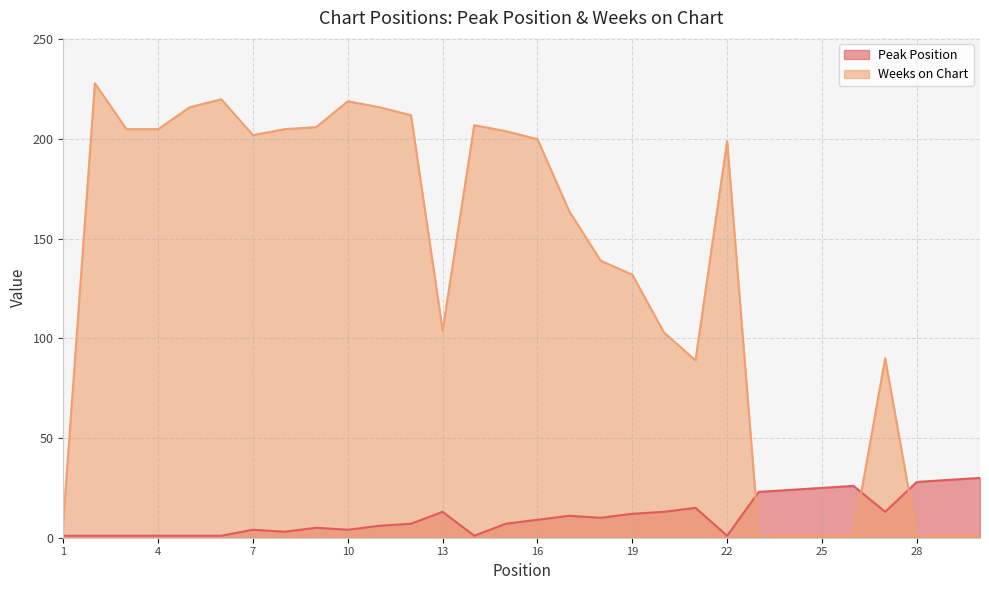

How many times do Weeks on Chart and Peak Position cross each other?

3